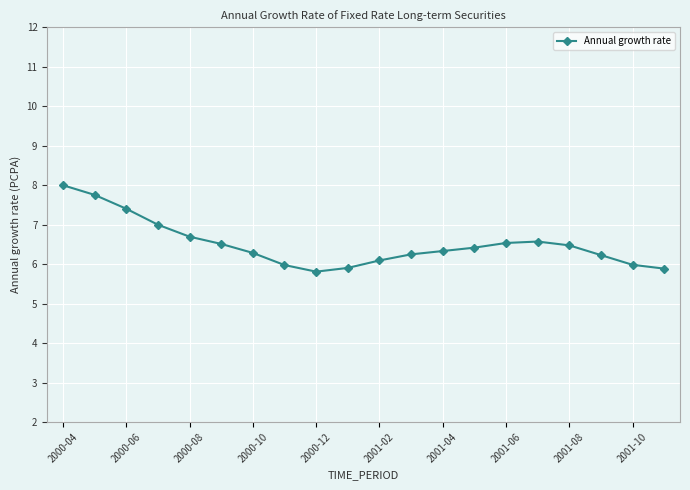

True or false: the data has more than 0 interior local peaks.

True